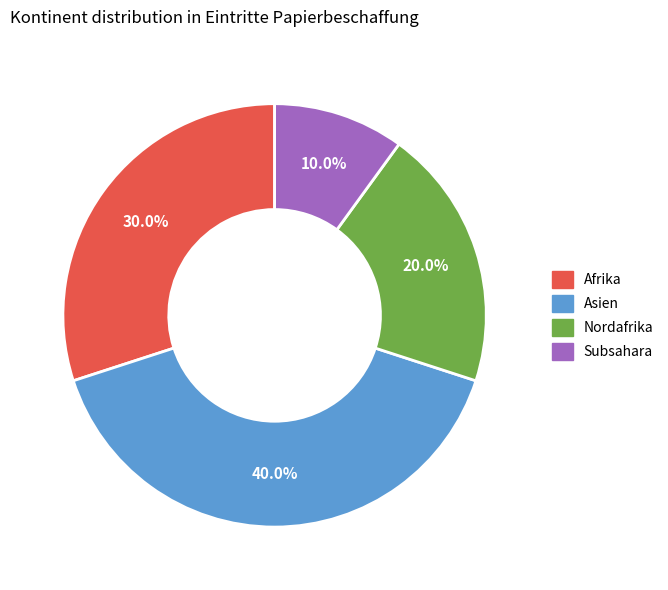

Does any single category account for the majority?

No